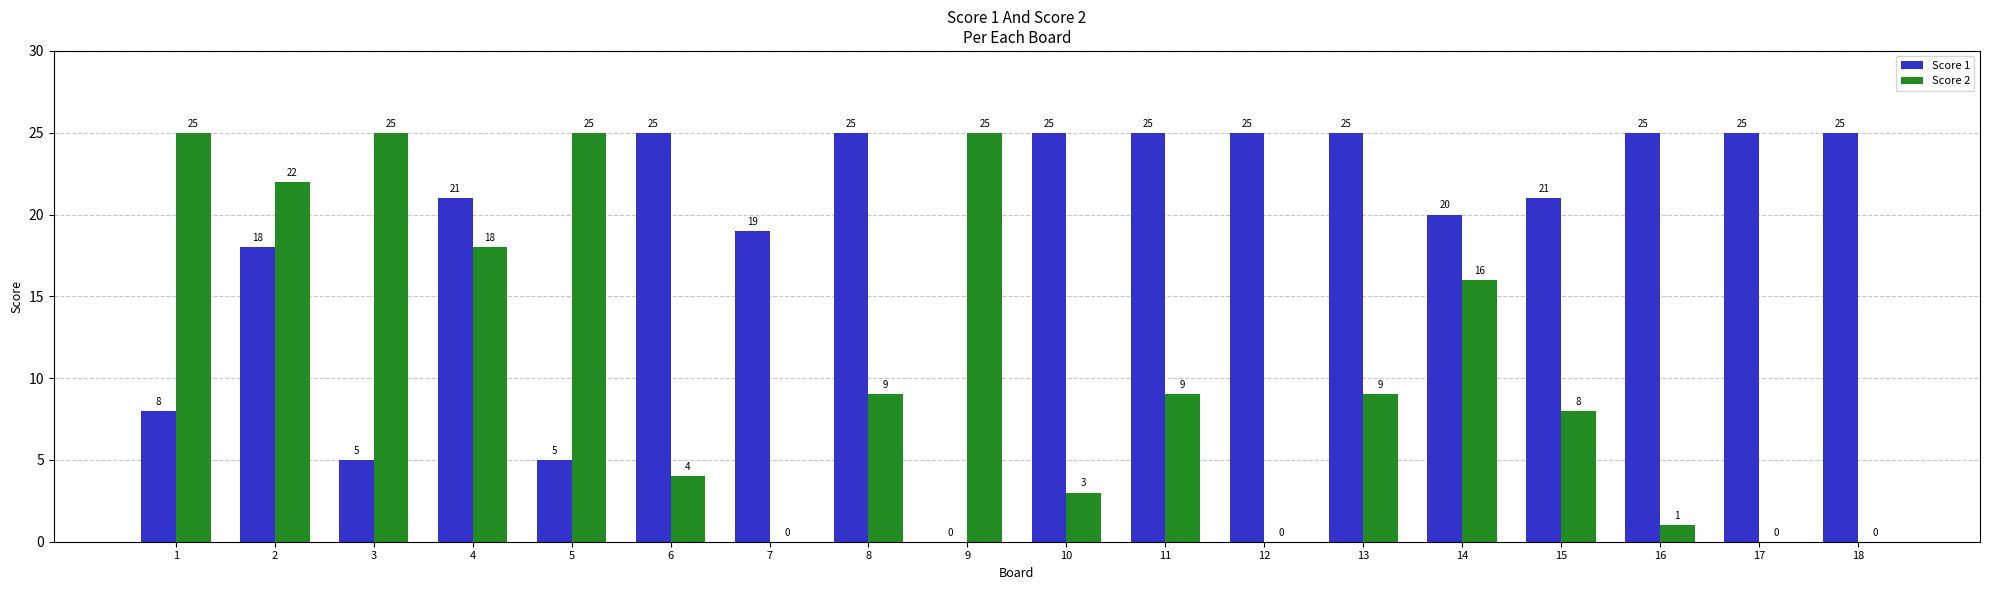

What is the greatest value displayed?

25